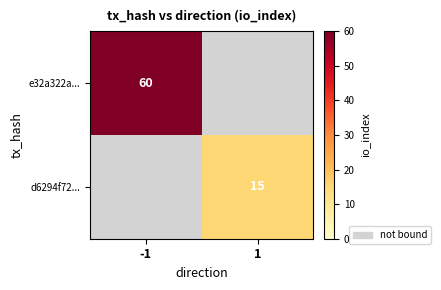

At 1, list the series in order from largest to smallest.

d6294f72..., e32a322a...